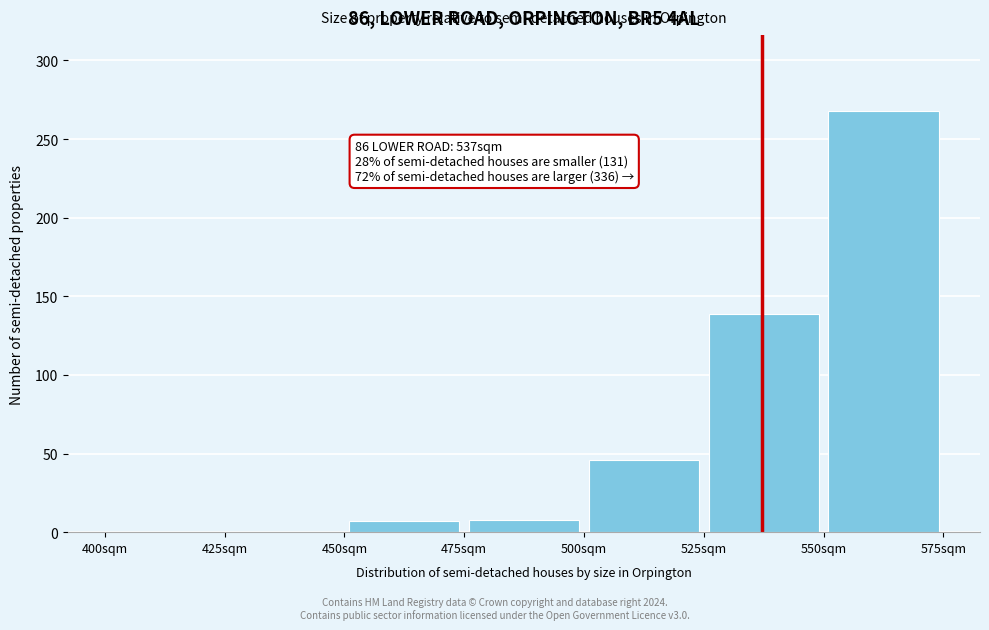

Over which range of the x-axis is the bar tallest?

550 to 575